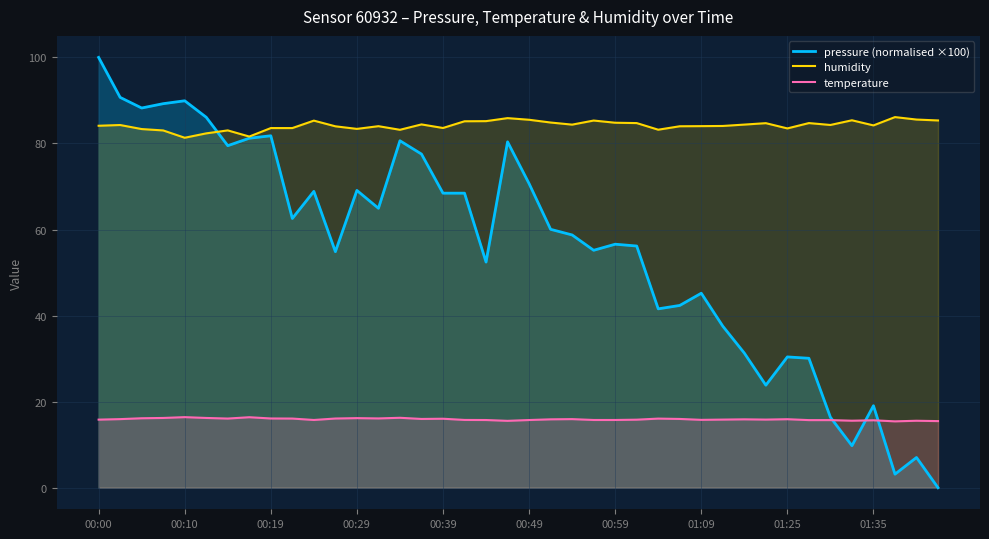

What value does the pressure (normalised ×100) series have at 35?

9.8